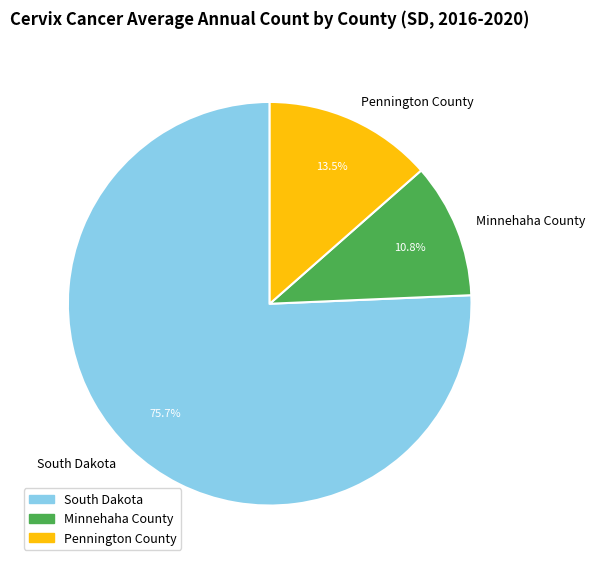

Which slice is the largest?

South Dakota